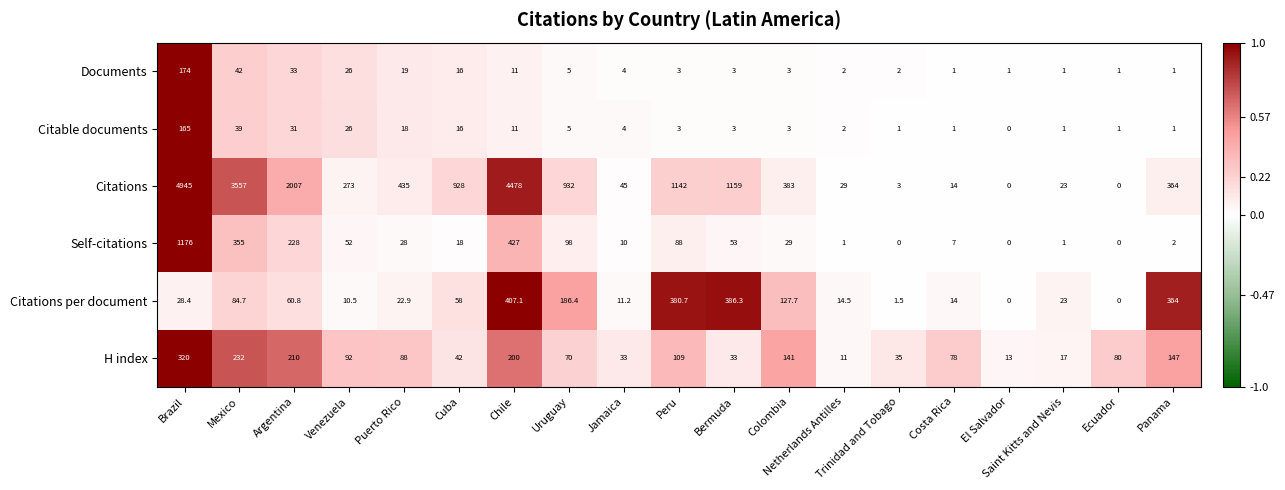

True or false: Citations per document has a value of 380.7 at Peru.

True